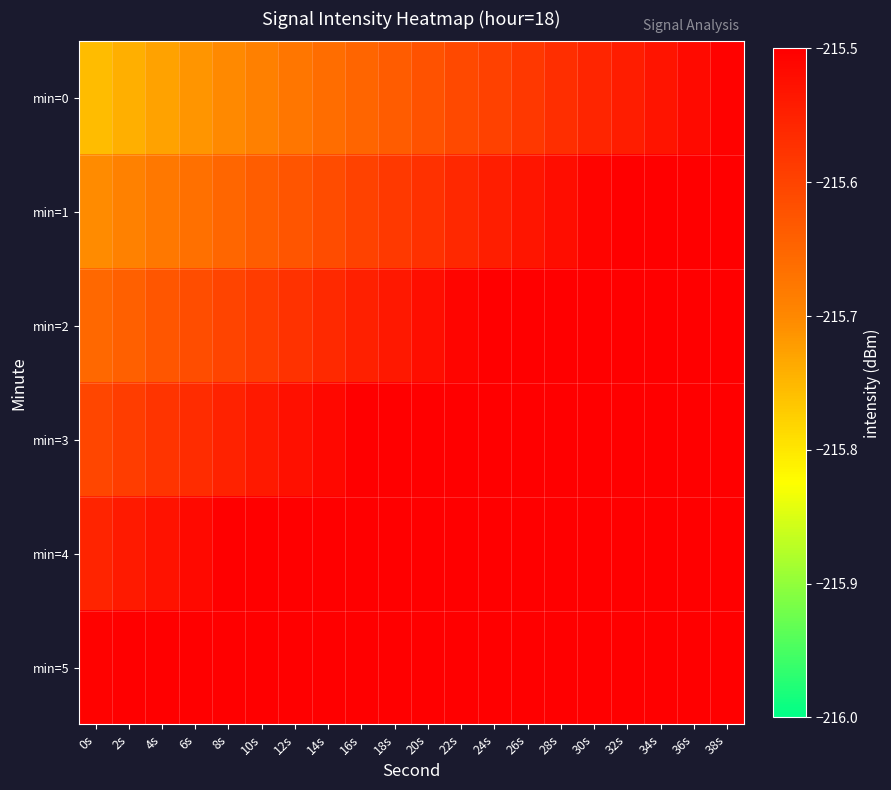

Which series has the widest spread of values?

min=0